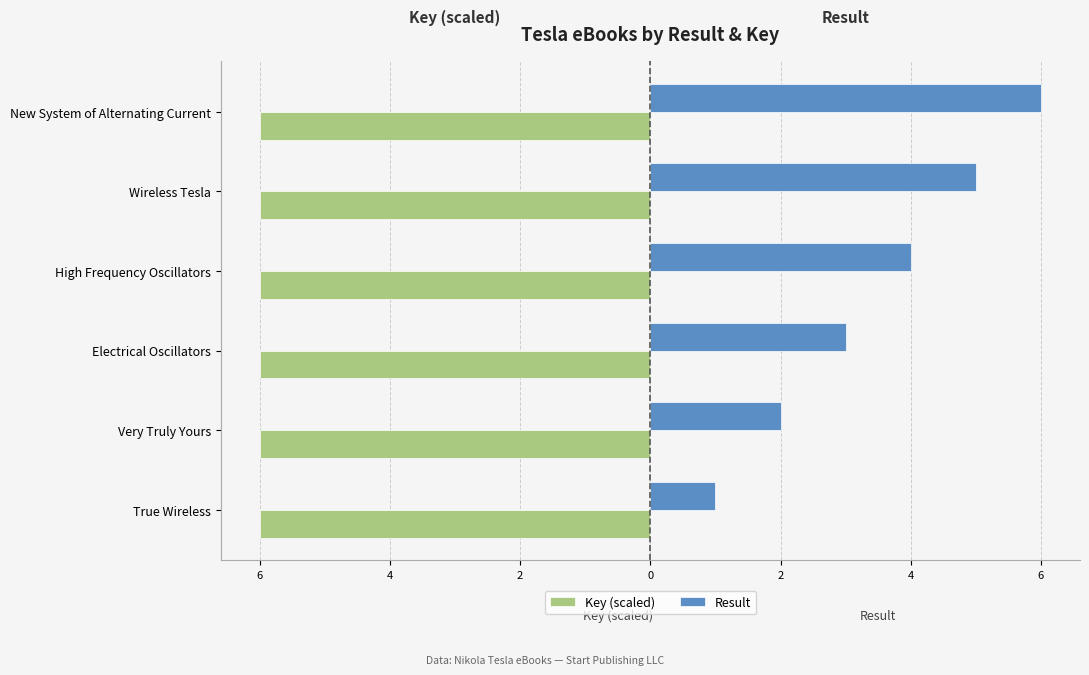

Which series has the widest spread of values?

Result